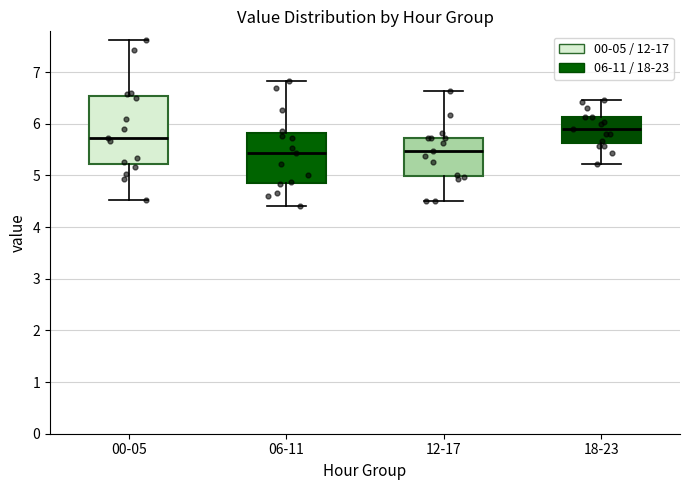

Reading left to right, transcribe this box plot: for each box, give where its median line is, the range the box spans, and where its two whiskers end, as read against the y-axis. The values are not printed on the chart, so give them approximately, as read against the axis.

00-05: median 5.7, box 5.2 to 6.5, whiskers 4.5 to 7.6
06-11: median 5.4, box 4.9 to 5.8, whiskers 4.4 to 6.8
12-17: median 5.5, box 5.0 to 5.7, whiskers 4.5 to 6.6
18-23: median 5.9, box 5.6 to 6.1, whiskers 5.2 to 6.5